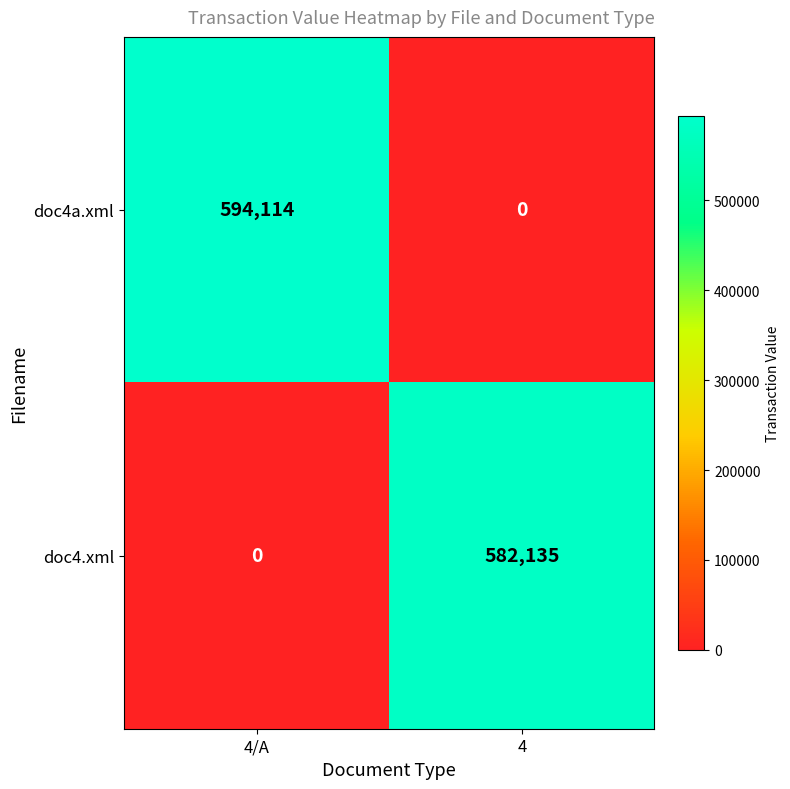

Reading left to right, extract all data points from this chart.

doc4a.xml: 4/A=594114	4=0
doc4.xml: 4/A=0	4=582135